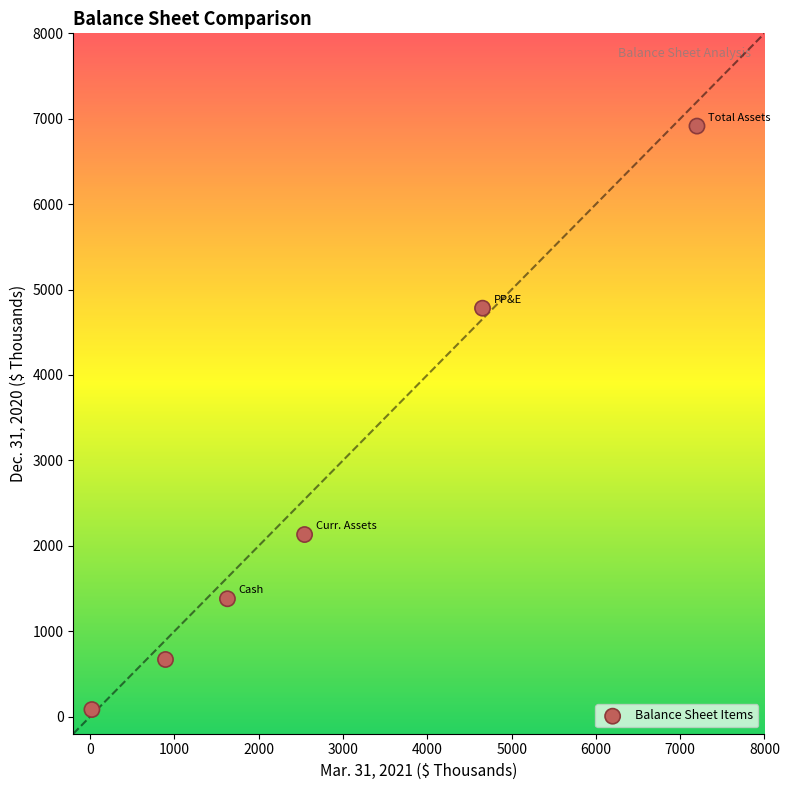

What is the range of X values (max minus min)?

7178